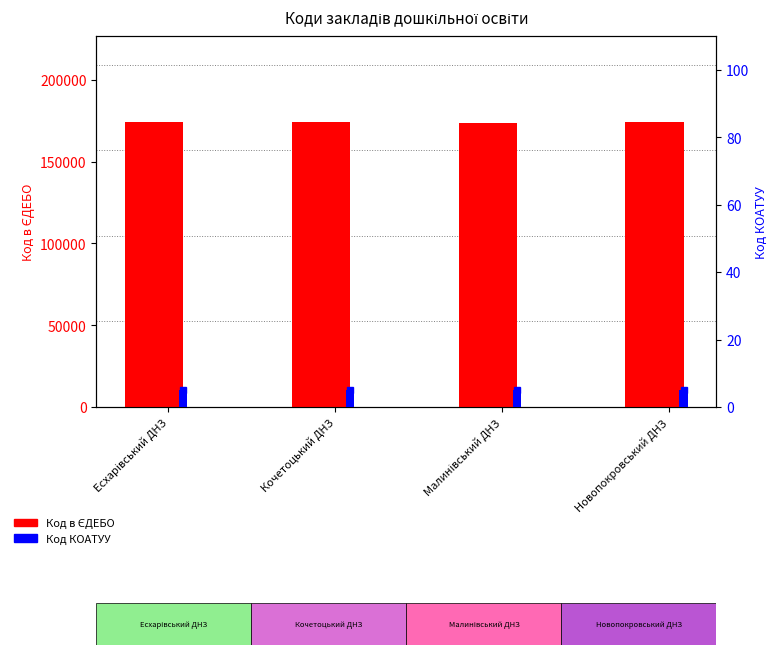

What is the value of the Код в ЄДЕБО bar at the 4th from the left?

174488